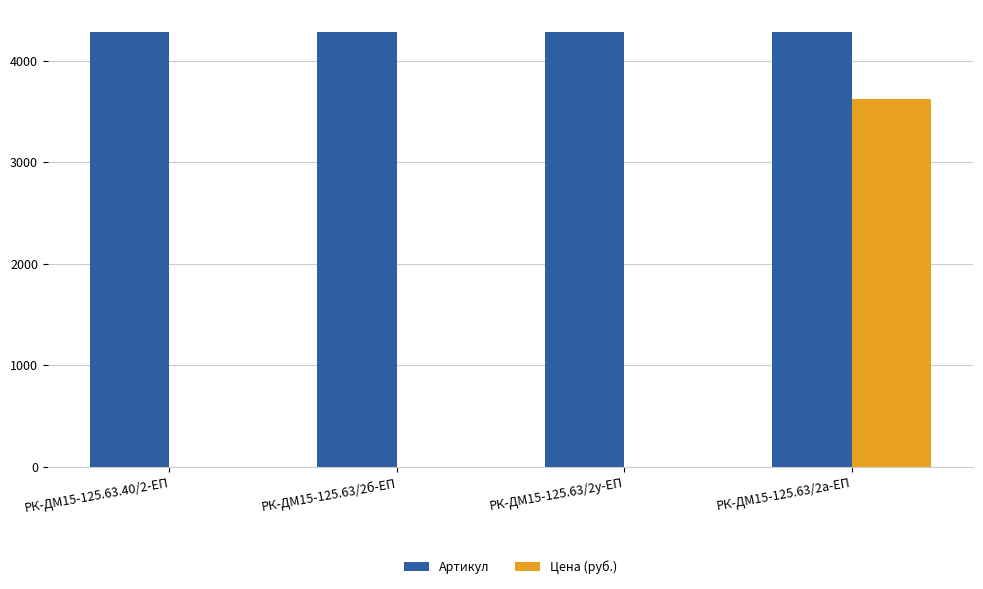

What is the sum of all Цена (руб.) values?

3628.0